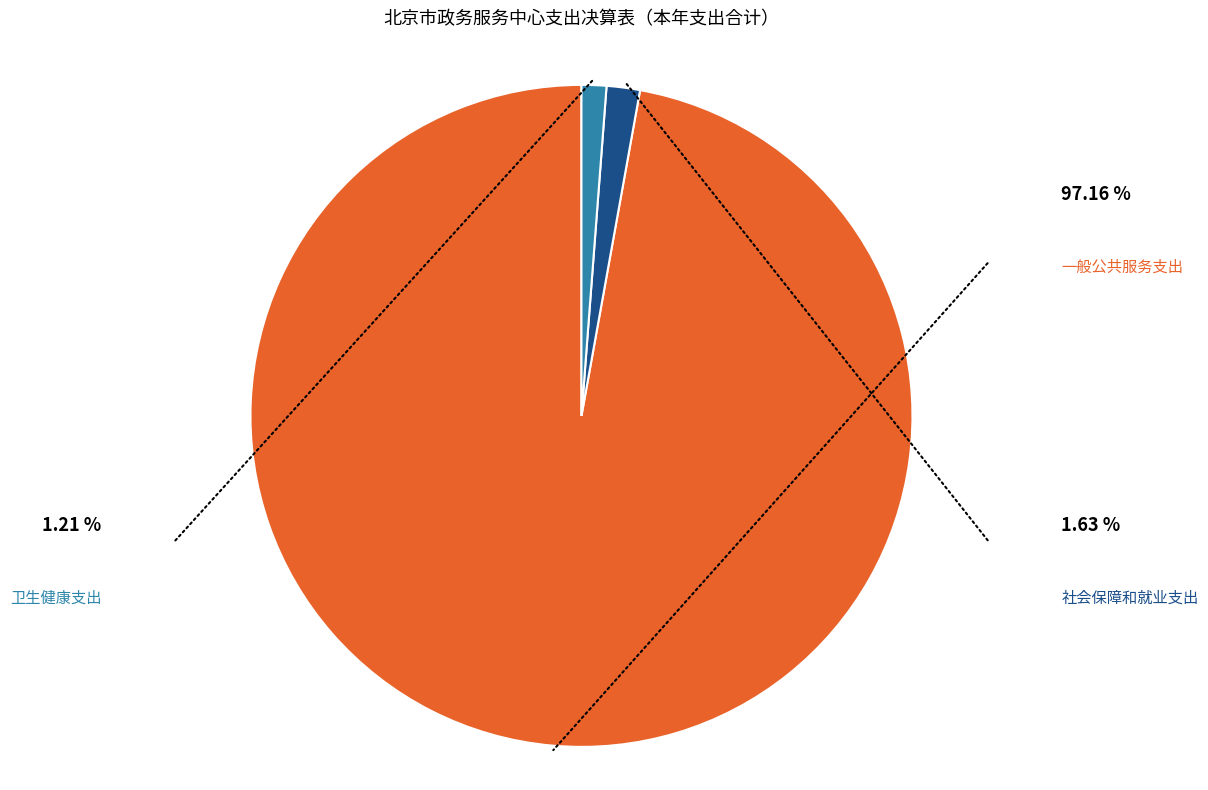

Does any single category account for the majority?

Yes